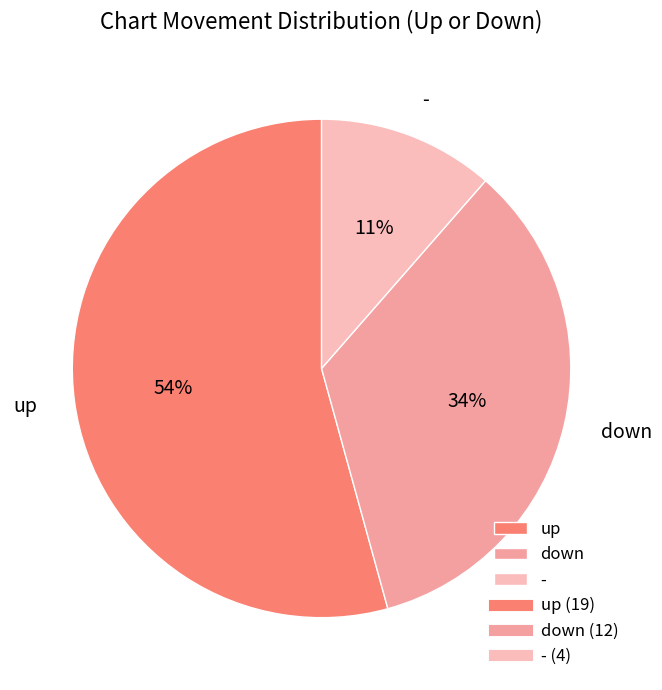

Which category accounts for the majority?

up